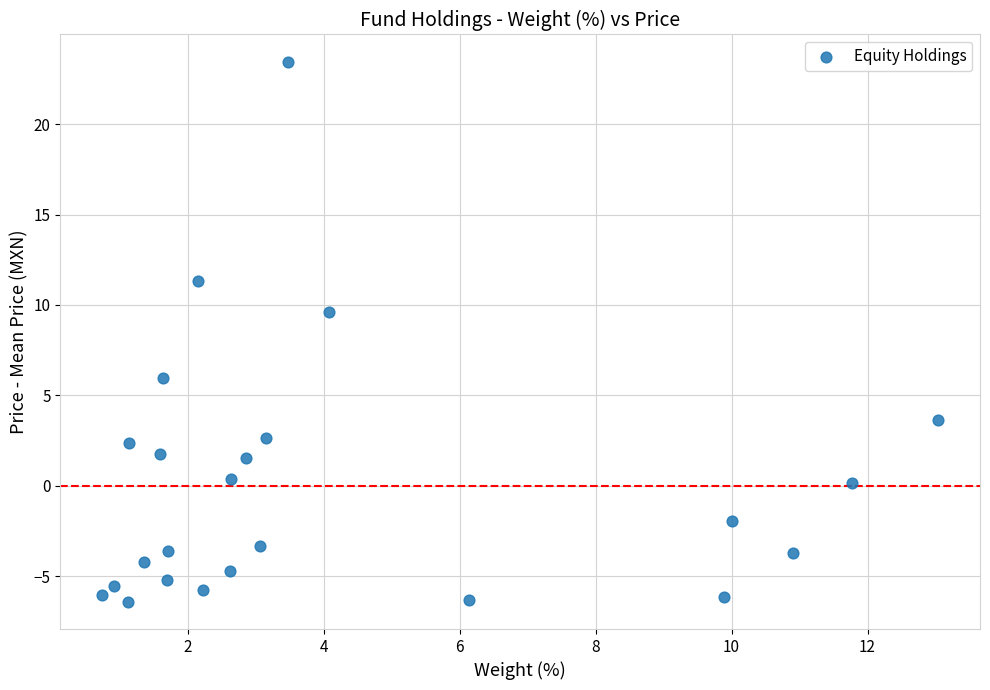

What Y value in the scatter plot is closest to 8?

9.6